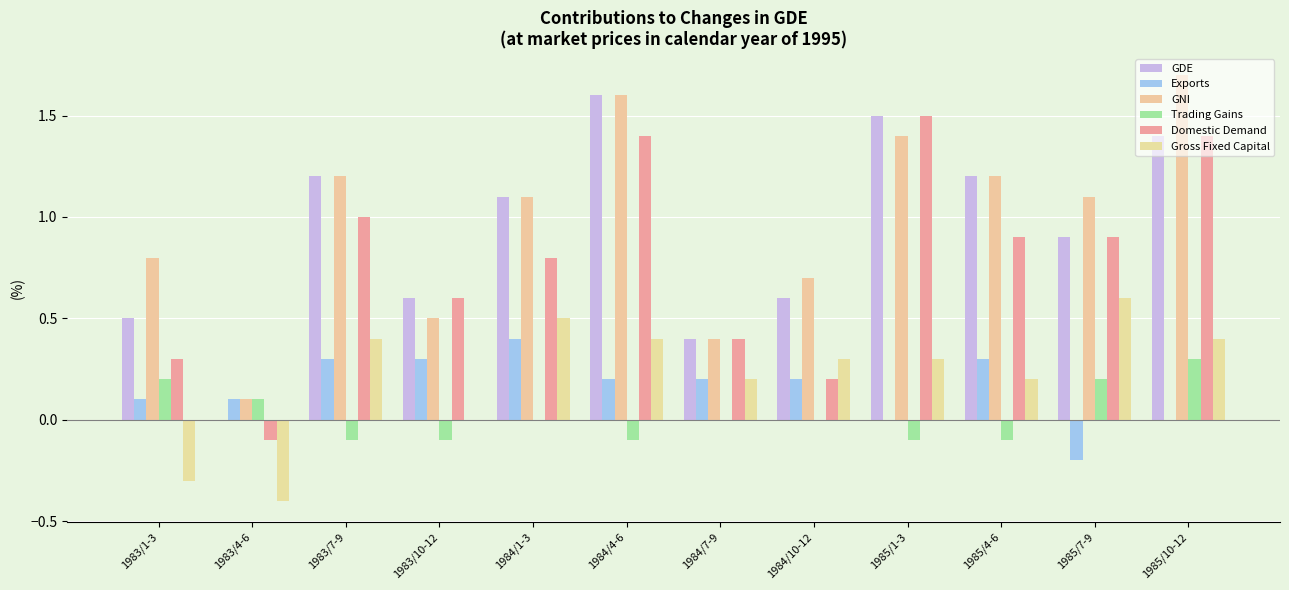

What position from the left is 1985/1-3?

9